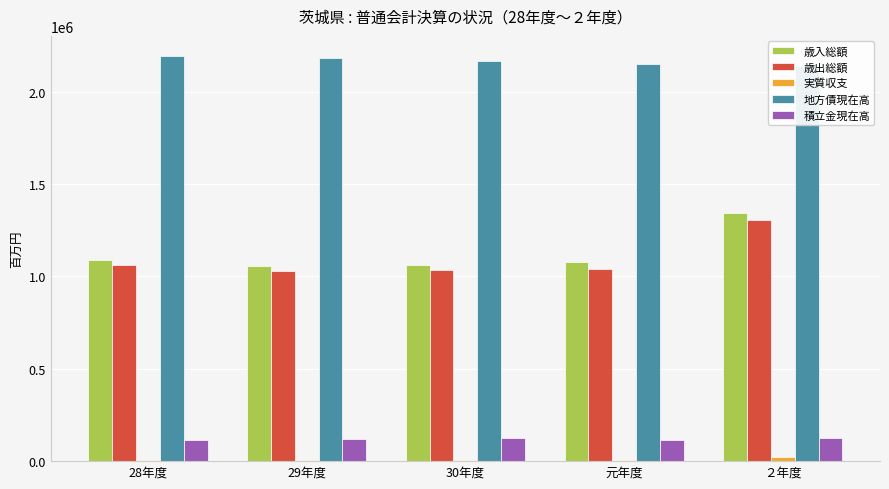

Which category has the highest value in the 地方債現在高 series?

28年度